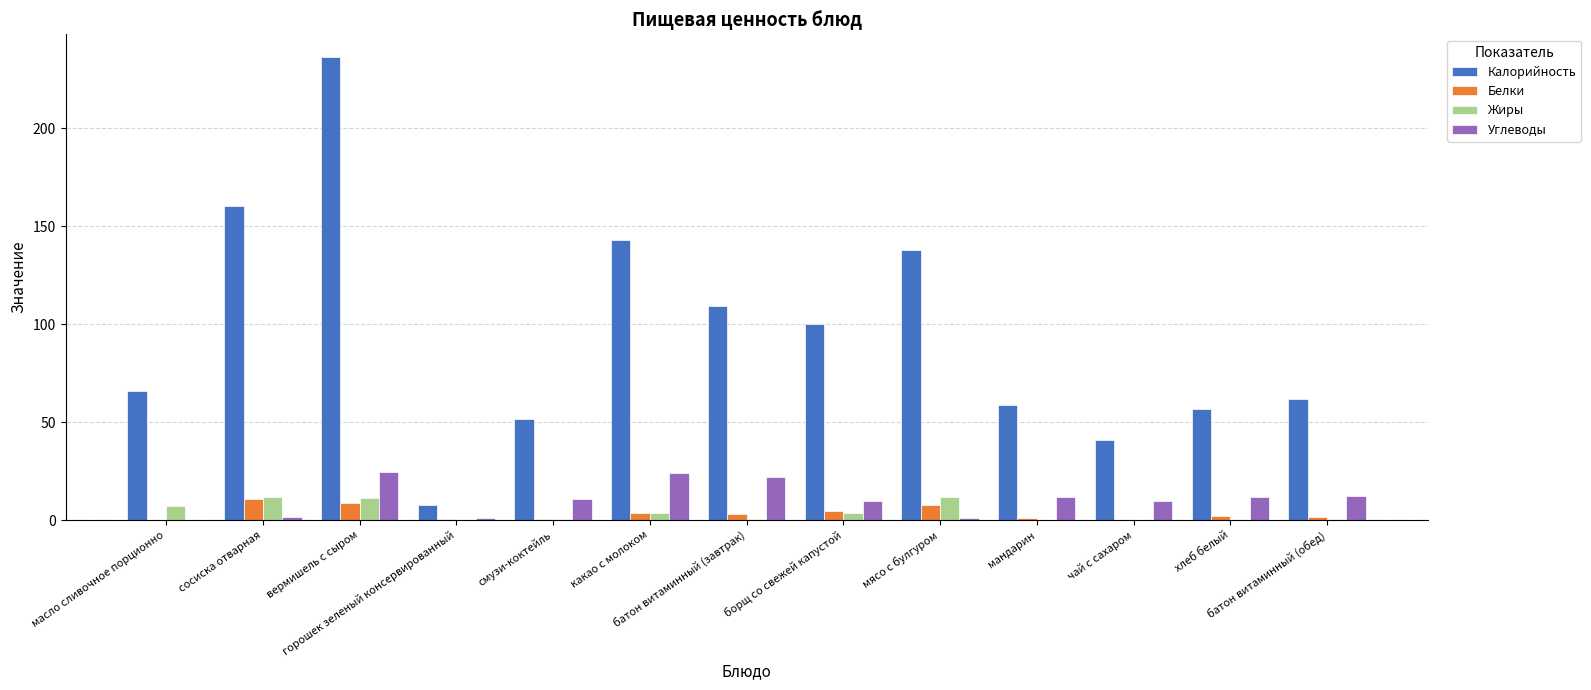

What is the maximum value for Калорийность?

236.0